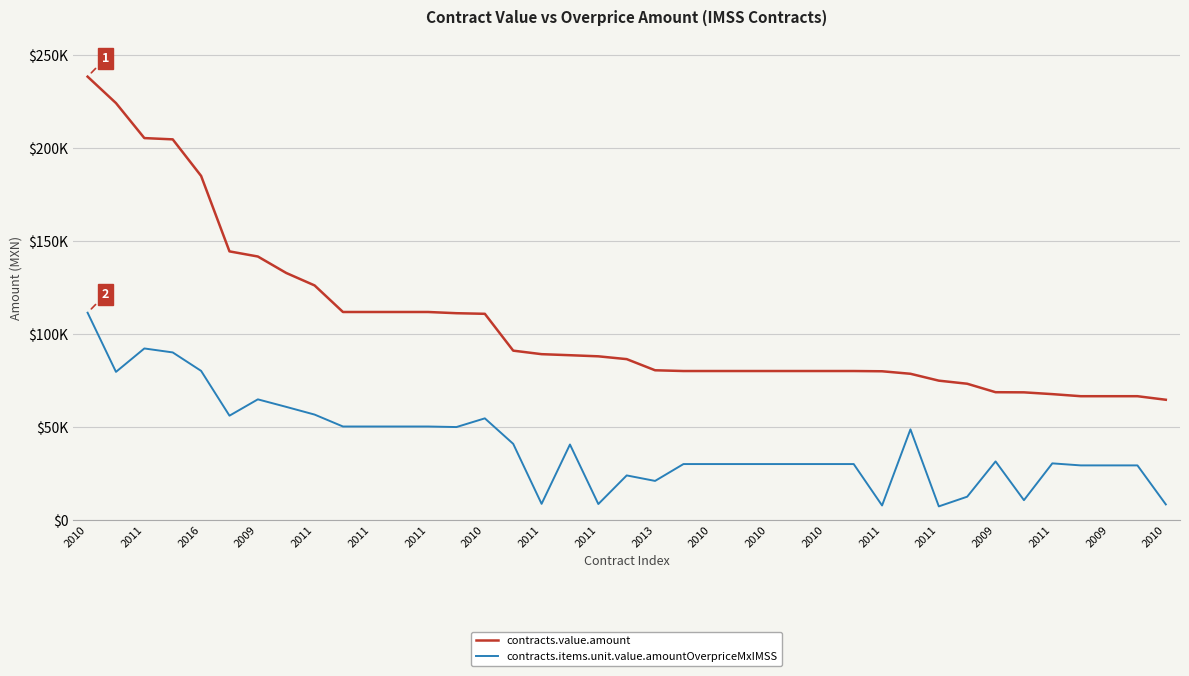

True or false: contracts.value.amount has more than 0 points higher than both neighbors.

False